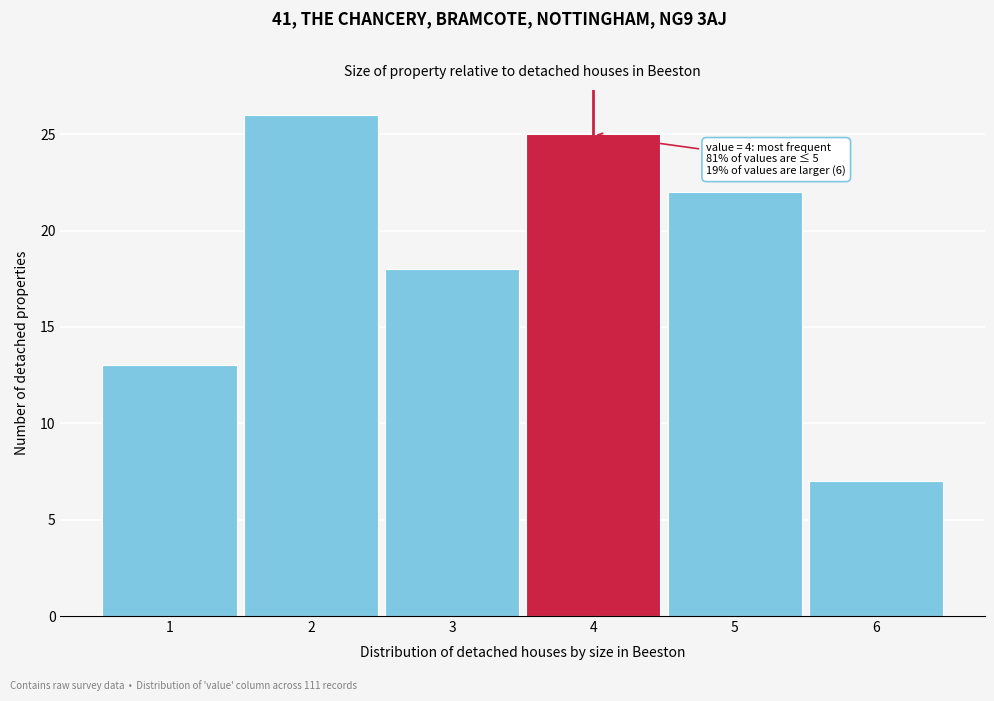

Which range on the x-axis has the tallest bar?

1.5 to 2.5